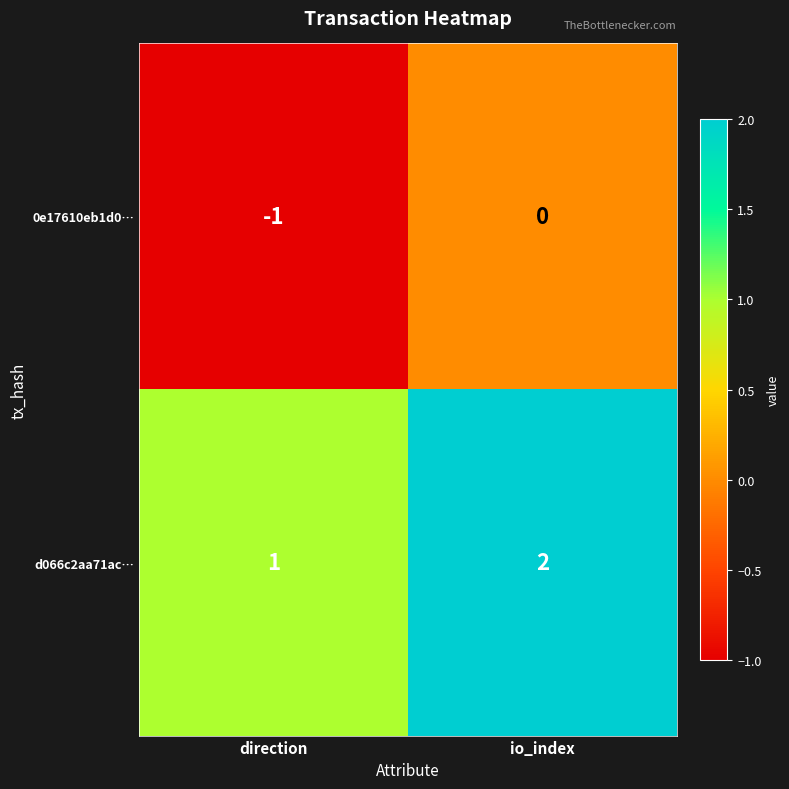

What is the sum of all d066c2aa71ac… values?

3